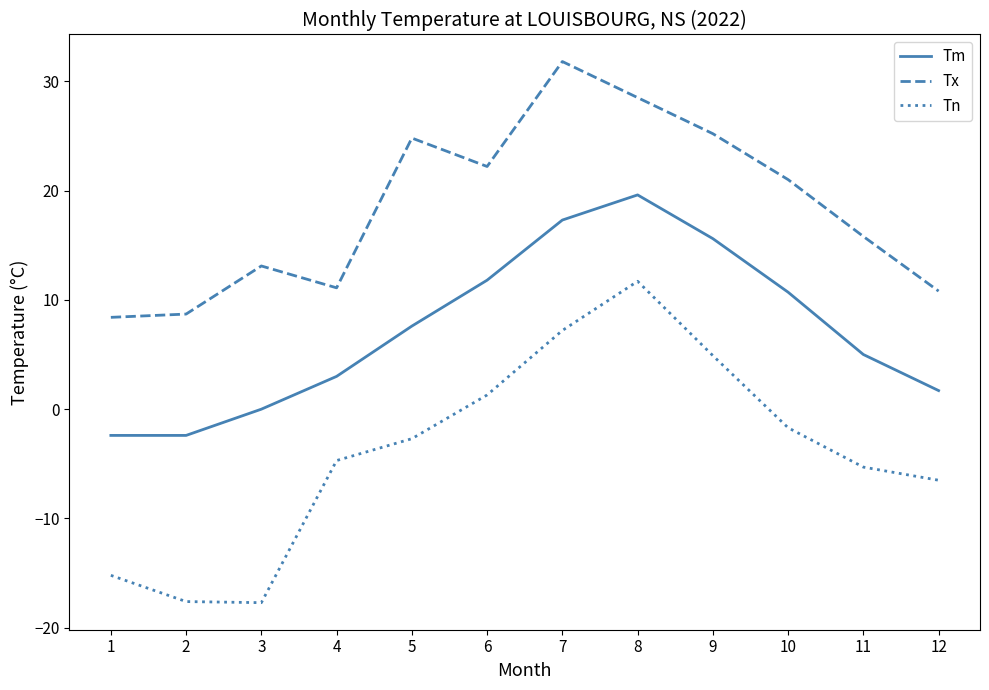

Count the number of categories in the chart.

12